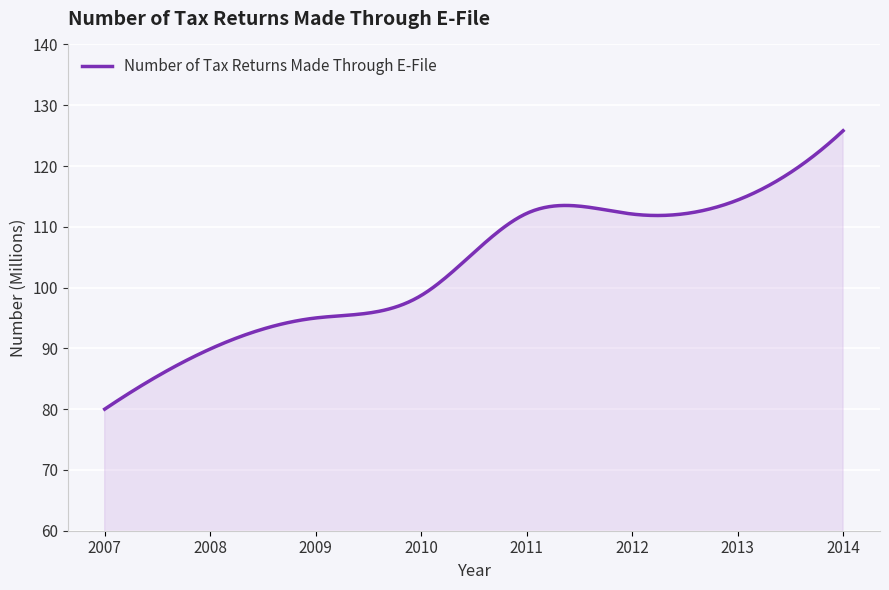

What is the difference between the maximum and minimum values?

45.8